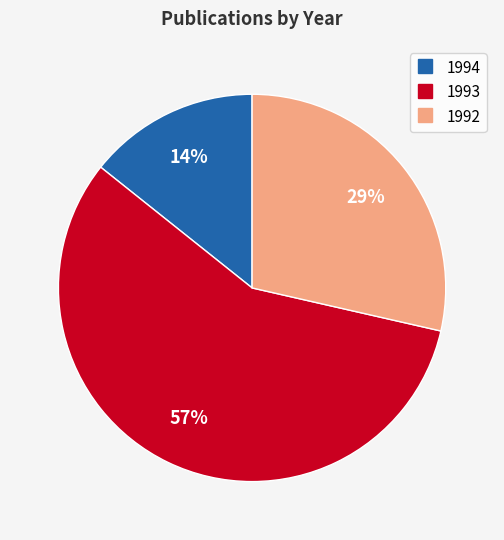

What is the smallest slice in the pie chart?

1994